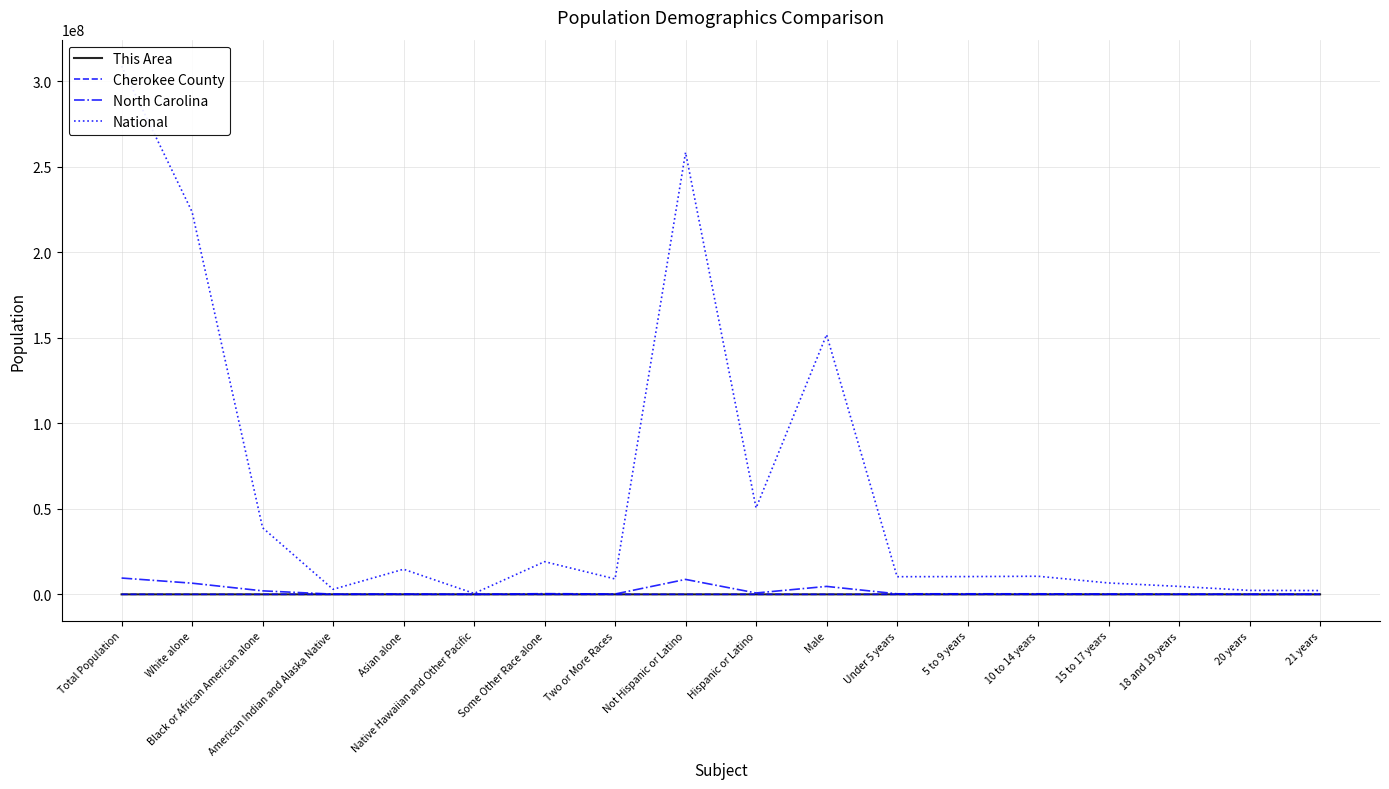

What is the maximum value shown in the chart?

308745538